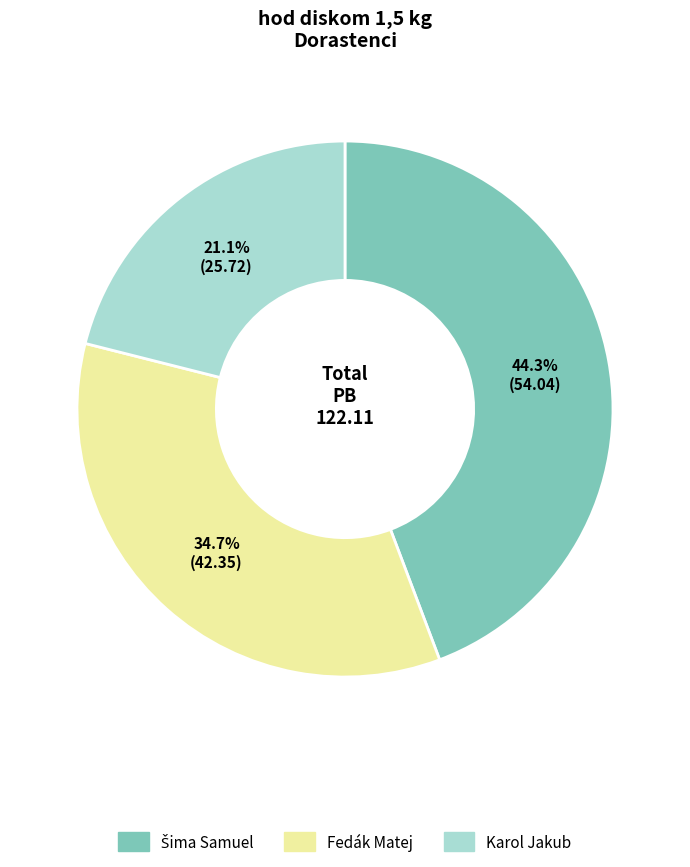

Does Karol Jakub represent more than half of the total?

No